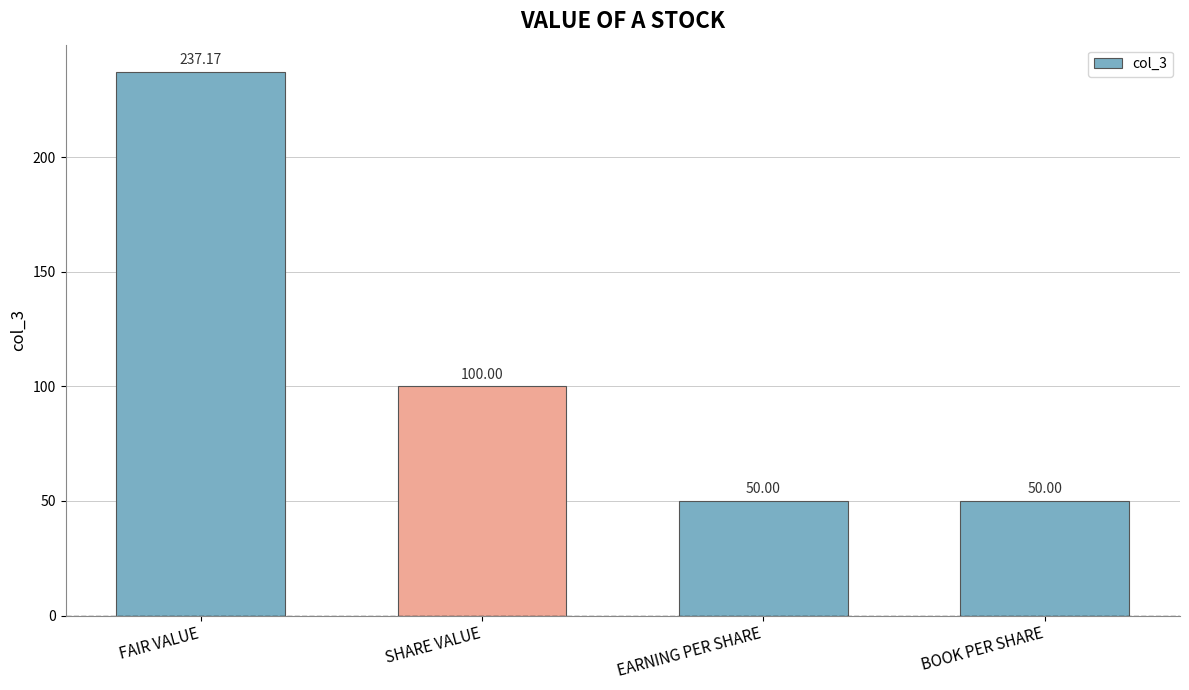

Reading left to right, what are all the values shown in this chart?

FAIR VALUE=237.2	SHARE VALUE=100.0	EARNING PER SHARE=50.0	BOOK PER SHARE=50.0